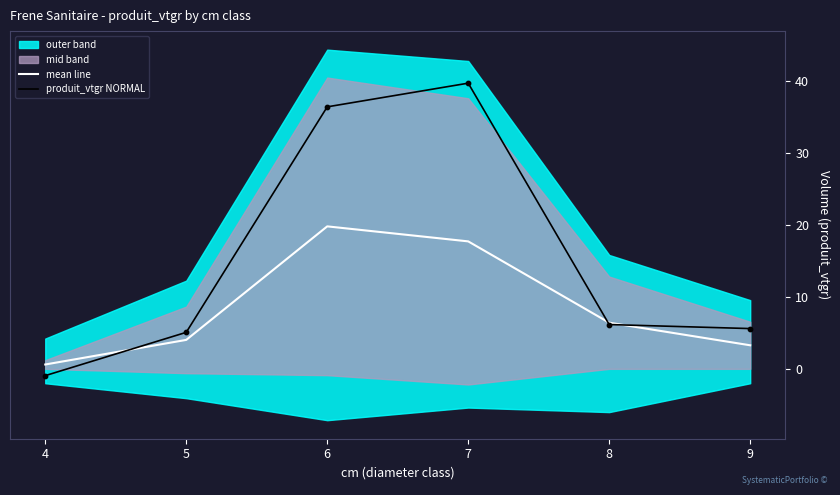

At which label does produit_vtgr NORMAL reach its minimum?

4